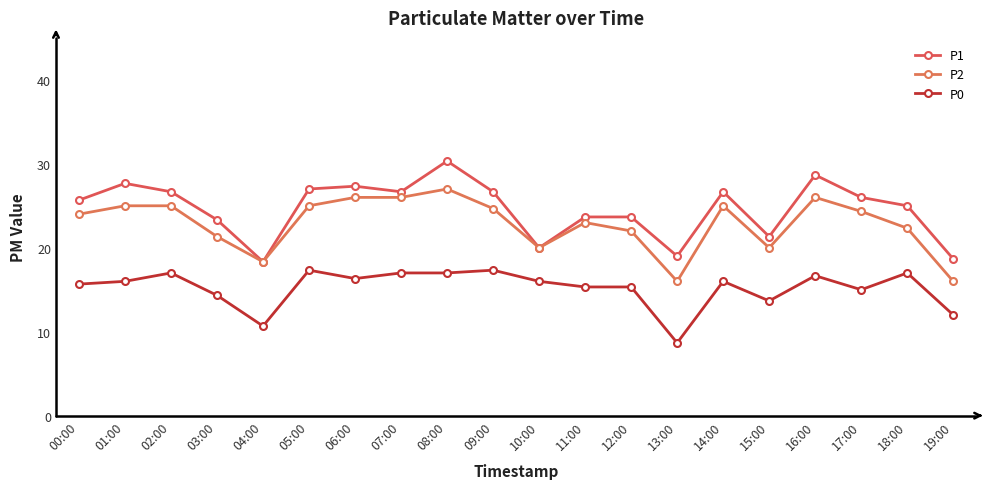

Between 00:00 and 15:00, which series saw the biggest shift?

P1